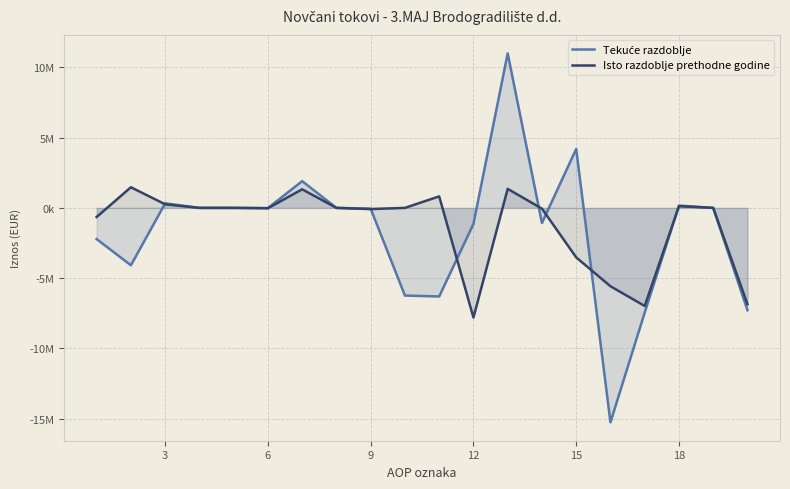

At 6, list the series in order from smallest to largest.

Isto razdoblje prethodne godine, Tekuće razdoblje